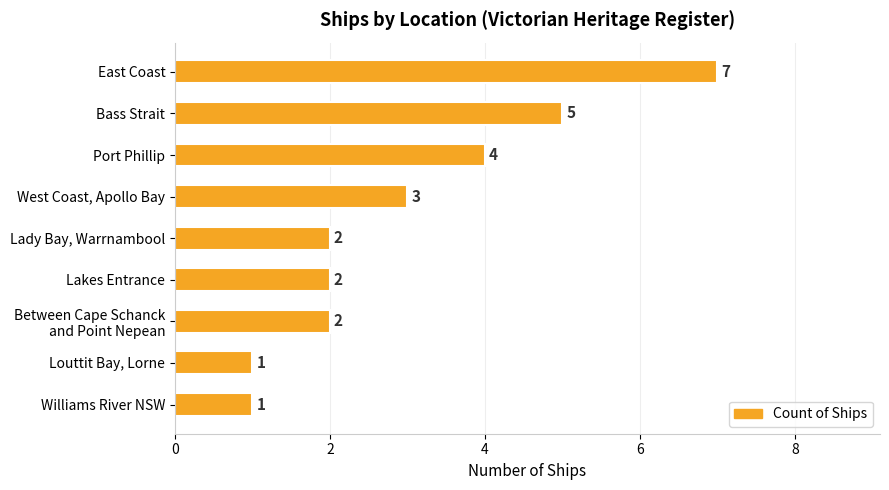

What is the sum of all values?

27